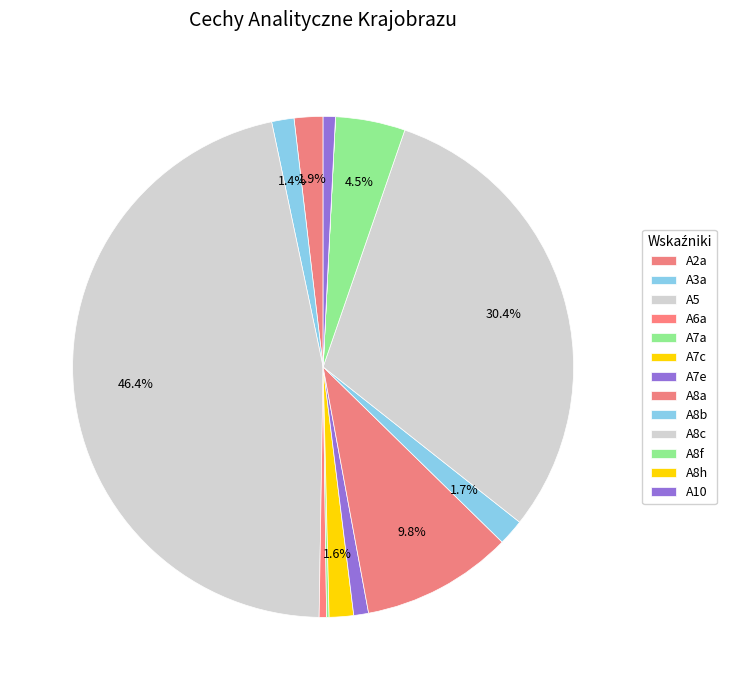

Rank the categories by value from lowest to highest.

A8h, A7a, A6a, A10, A7e, A3a, A7c, A8b, A2a, A8f, A8a, A8c, A5